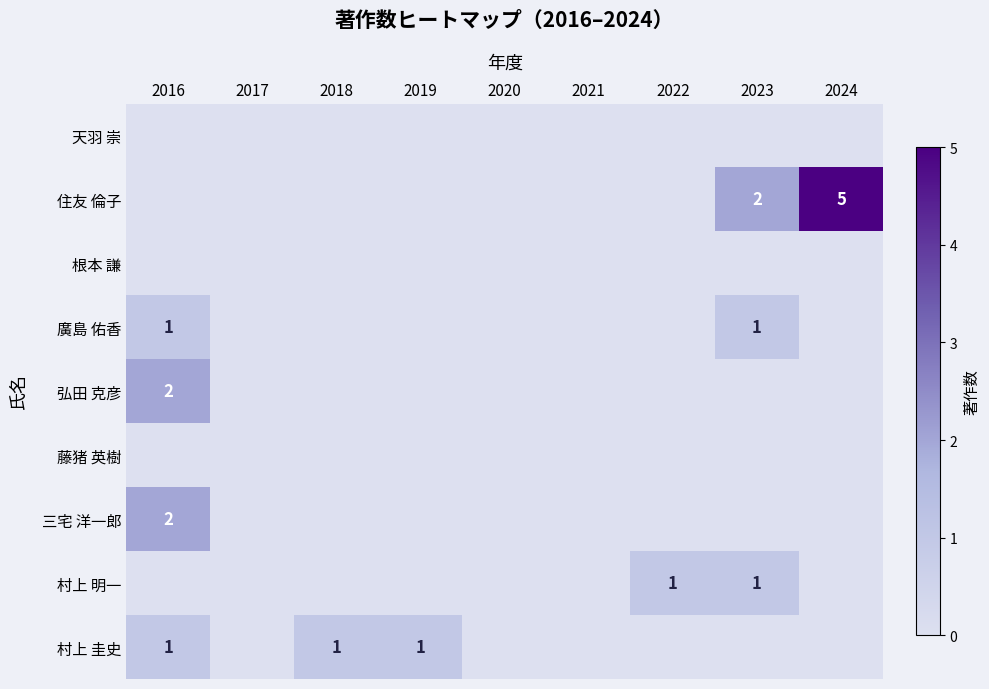

True or false: 村上 明一 has a value of 1 at 2022.

True